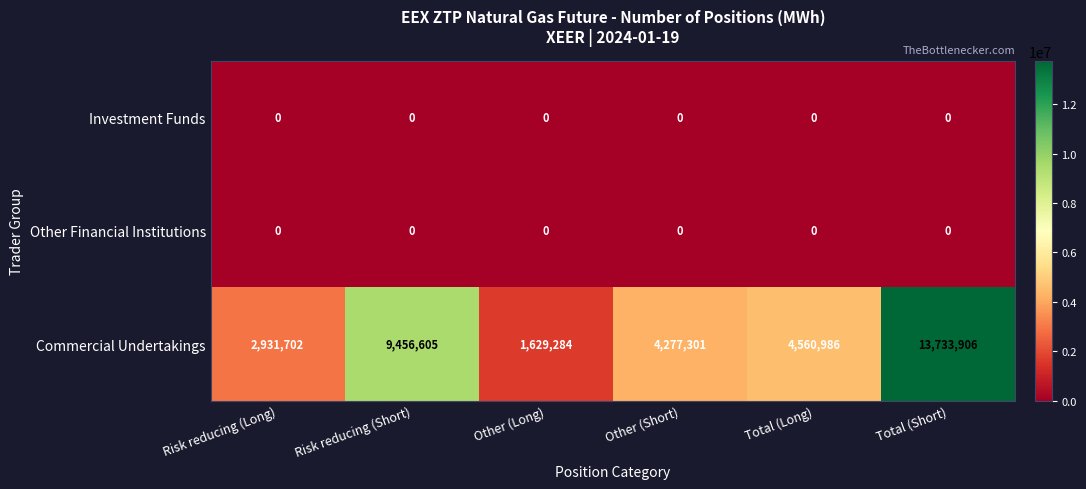

At which category does the chart reach its peak across all series?

Total (Short)